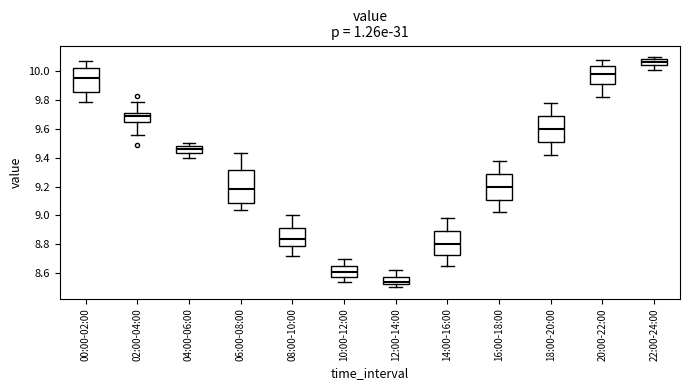

Reading left to right, transcribe this box plot: for each box, give where its median line is, the range the box spans, and where its two whiskers end, as read against the y-axis. The values are not printed on the chart, so give them approximately, as read against the axis.

00:00-02:00: median 9.96, box 9.86 to 10.02, whiskers 9.80 to 10.08
02:00-04:00: median 9.70, box 9.66 to 9.72, whiskers 9.56 to 9.80
04:00-06:00: median 9.46, box 9.44 to 9.48, whiskers 9.40 to 9.50
06:00-08:00: median 9.18, box 9.08 to 9.32, whiskers 9.04 to 9.44
08:00-10:00: median 8.84, box 8.78 to 8.92, whiskers 8.72 to 9.00
10:00-12:00: median 8.60, box 8.58 to 8.64, whiskers 8.54 to 8.70
12:00-14:00: median 8.54, box 8.52 to 8.58, whiskers 8.50 to 8.62
14:00-16:00: median 8.80, box 8.72 to 8.90, whiskers 8.66 to 8.98
16:00-18:00: median 9.20, box 9.12 to 9.30, whiskers 9.02 to 9.38
18:00-20:00: median 9.60, box 9.52 to 9.70, whiskers 9.42 to 9.78
20:00-22:00: median 9.98, box 9.92 to 10.04, whiskers 9.82 to 10.08
22:00-24:00: median 10.06, box 10.04 to 10.08, whiskers 10.02 to 10.10